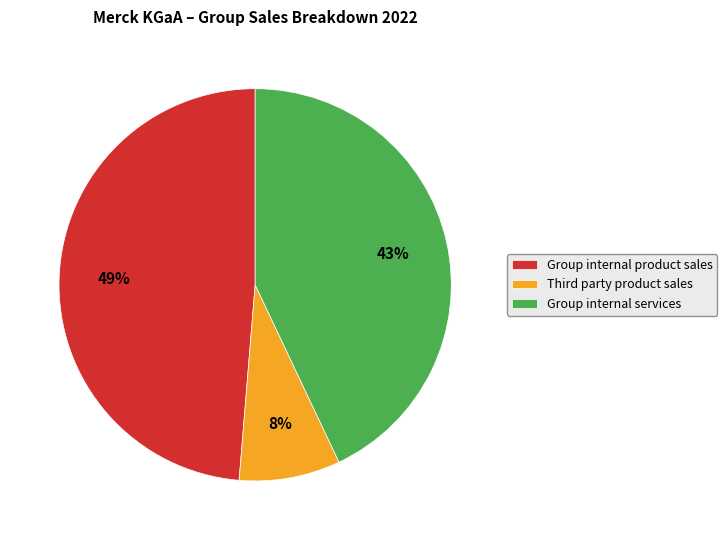

What percentage is the Group internal services slice, to the nearest percent?

43%